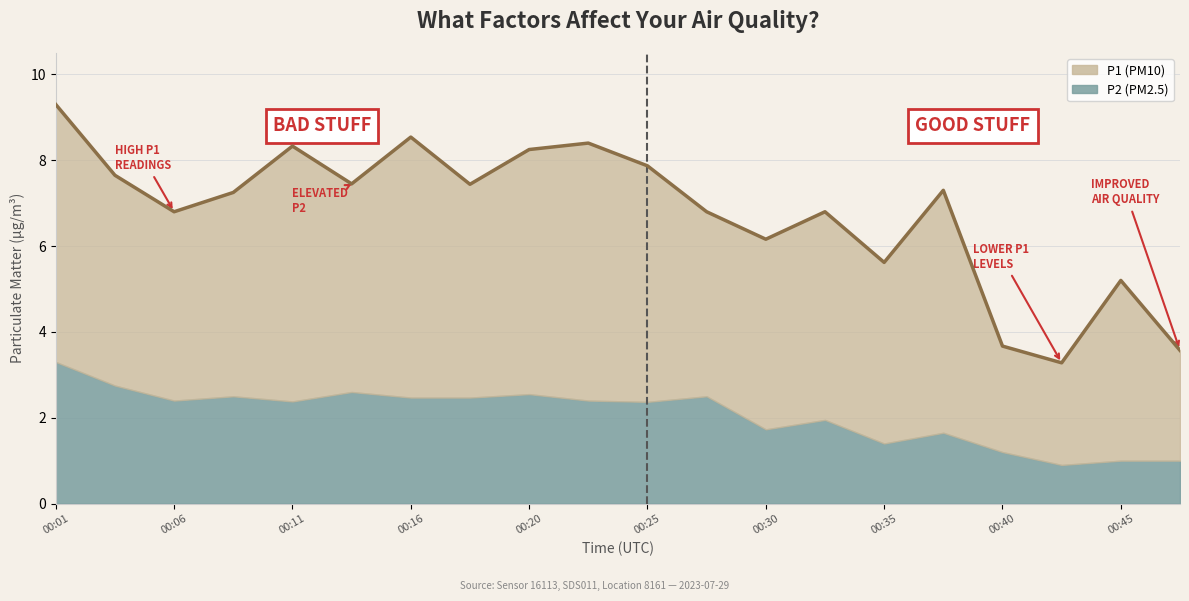

In P2, how many points are higher than both neighbors (excluding endpoints)?

6